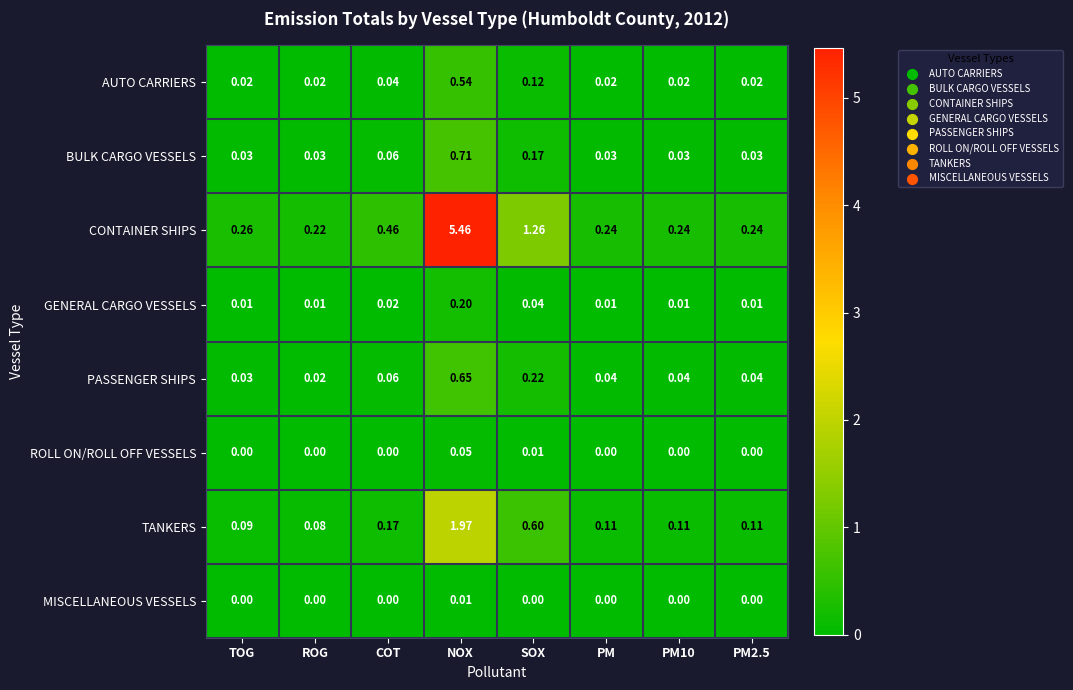

At which category is the sum across all series the highest?

NOX